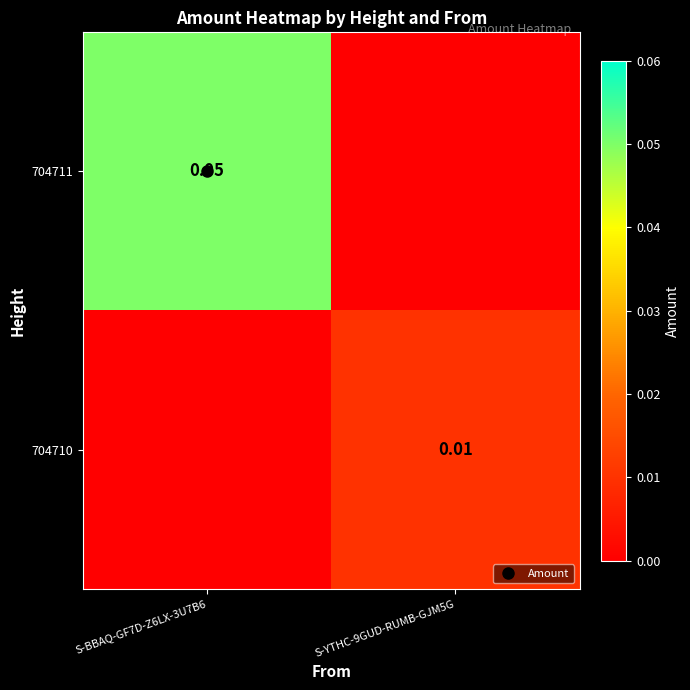

True or false: 704710 has a value of 0.0 at S-BBAQ-GF7D-Z6LX-3U7B6.

True